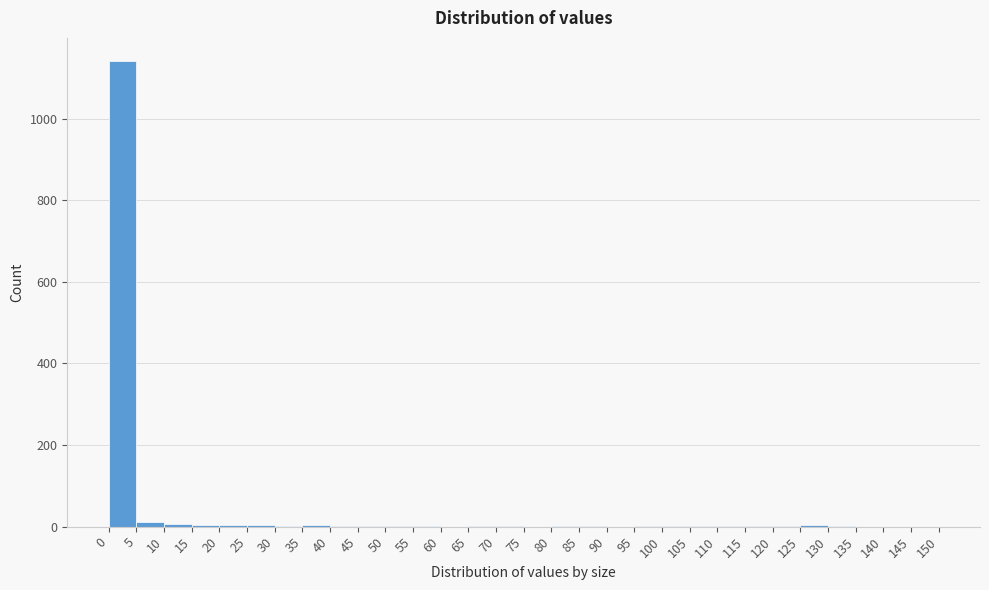

Reading left to right, transcribe this chart: for each bar, give the range it covers on the x-axis and its height. The values are not printed on the chart, so give them approximately, as read against the axis.

0 to 5: 1140
5 to 10: under 20
10 to 15: under 20
15 to 20: under 20
20 to 25: under 20
25 to 30: under 20
30 to 35: under 20
35 to 40: under 20
40 to 45: under 20
45 to 50: under 20
50 to 55: under 20
55 to 60: under 20
60 to 65: 0
65 to 70: under 20
70 to 75: under 20
75 to 80: 0
80 to 85: under 20
85 to 90: under 20
90 to 95: 0
95 to 100: under 20
100 to 105: under 20
105 to 110: under 20
110 to 115: under 20
115 to 120: under 20
120 to 125: under 20
125 to 130: under 20
130 to 135: under 20
135 to 140: 0
140 to 145: 0
145 to 150: 0